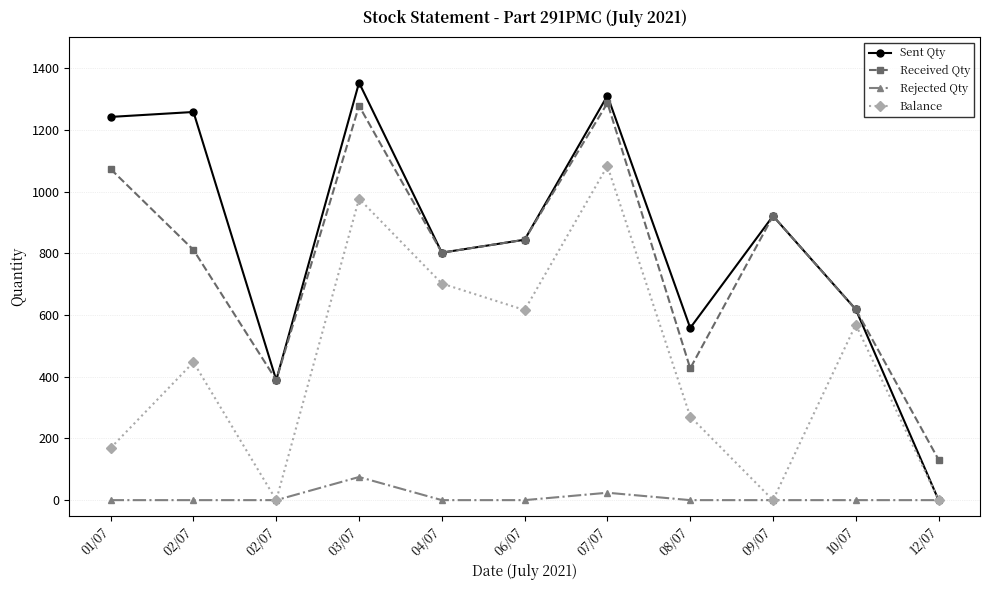

What are all the series names shown in the legend?

Sent Qty, Received Qty, Rejected Qty, Balance